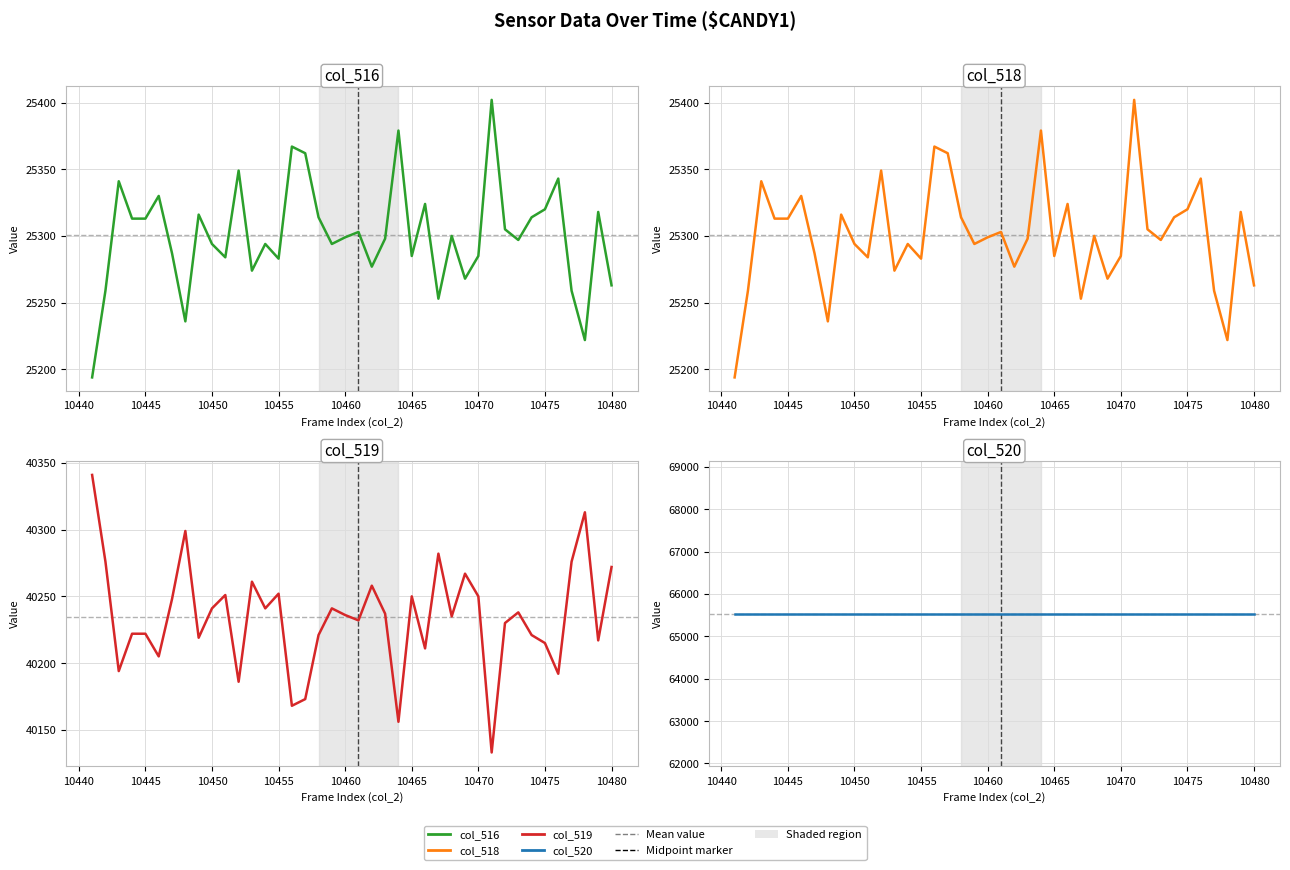

Is this an area chart (filled region under the line)?

No